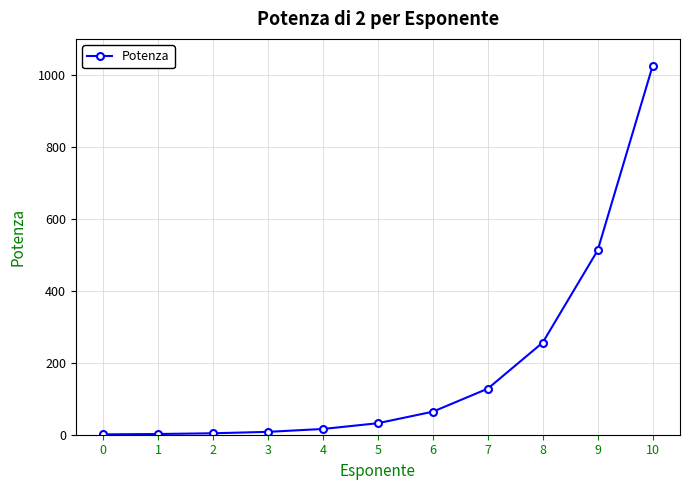

The value at 10 is 1024. True or false?

True